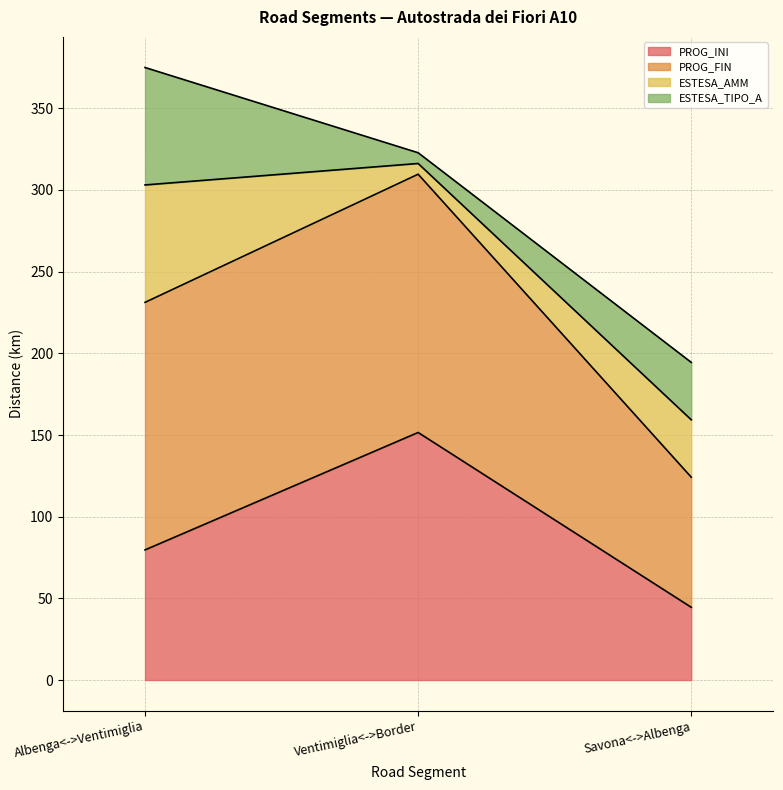

The PROG_FIN series shows 199.8 at Albenga<->Ventimiglia. True or false?

False